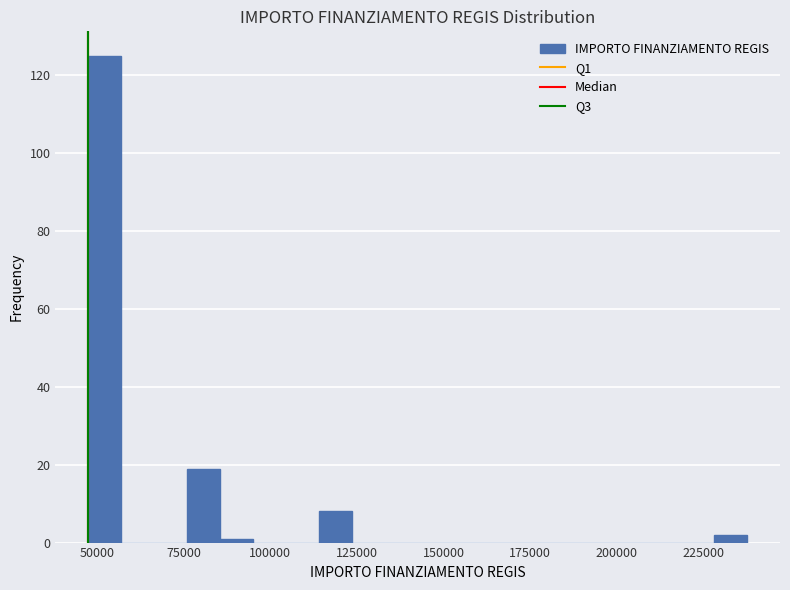

Around what value on the x-axis is the tallest bar? Give the approximate position of its centre, as read against the axis.

50000